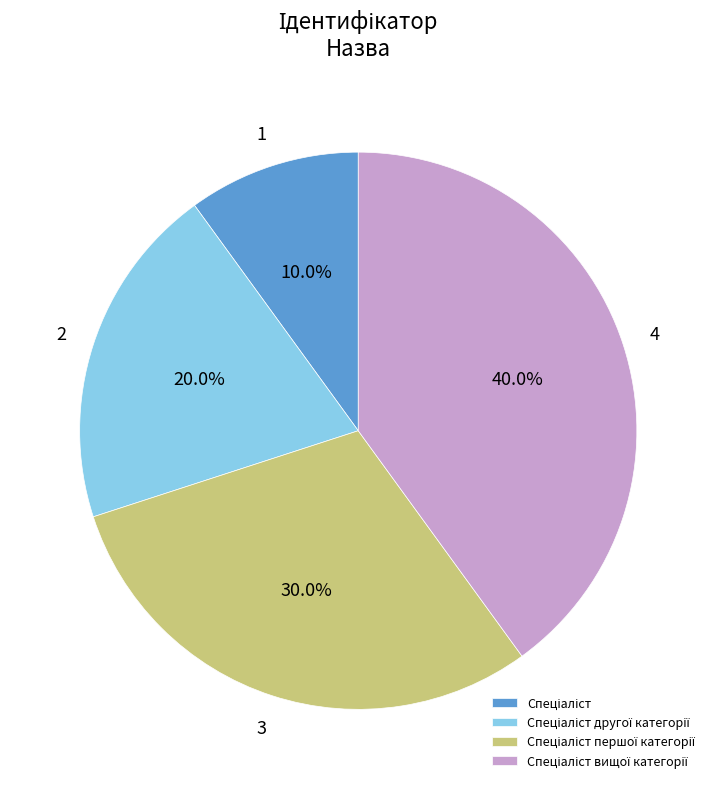

Is there any slice that represents more than half of the pie?

No